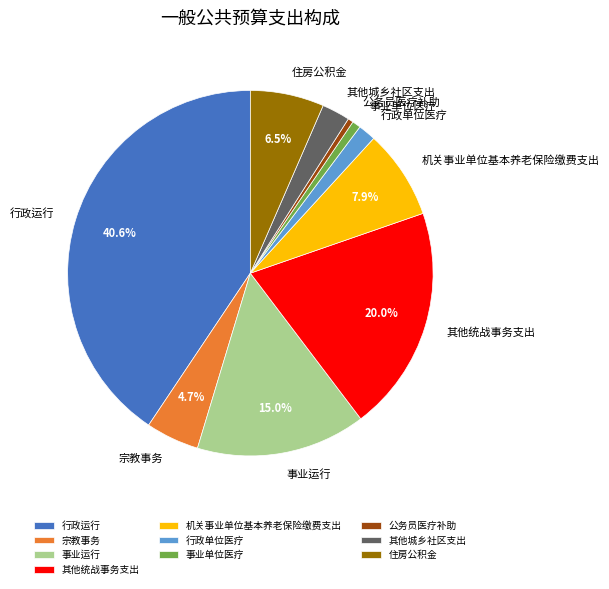

The 行政单位医疗 slice represents 14% of the pie. True or false?

False